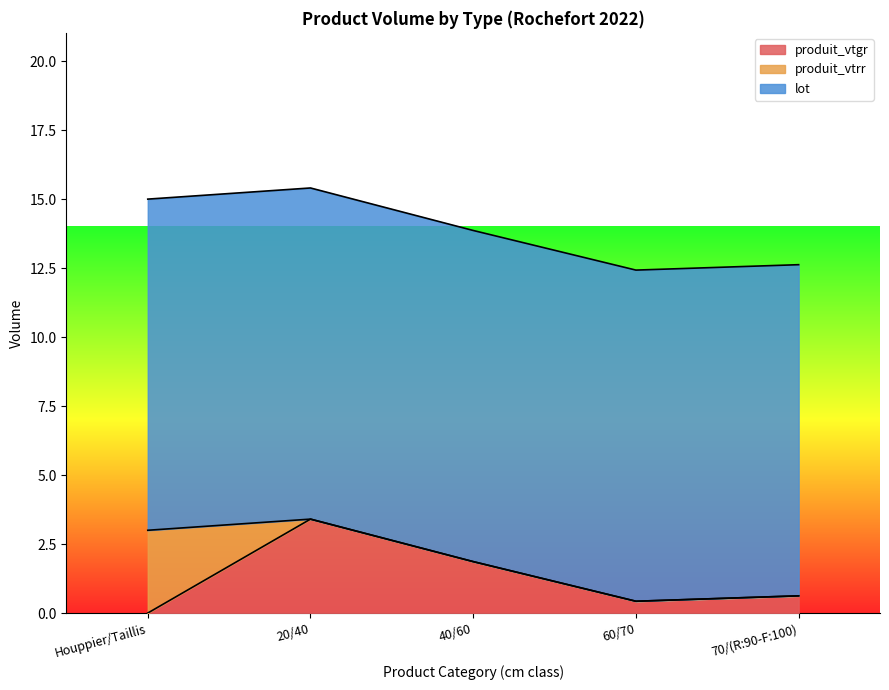

Which series has the widest spread of values?

produit_vtgr